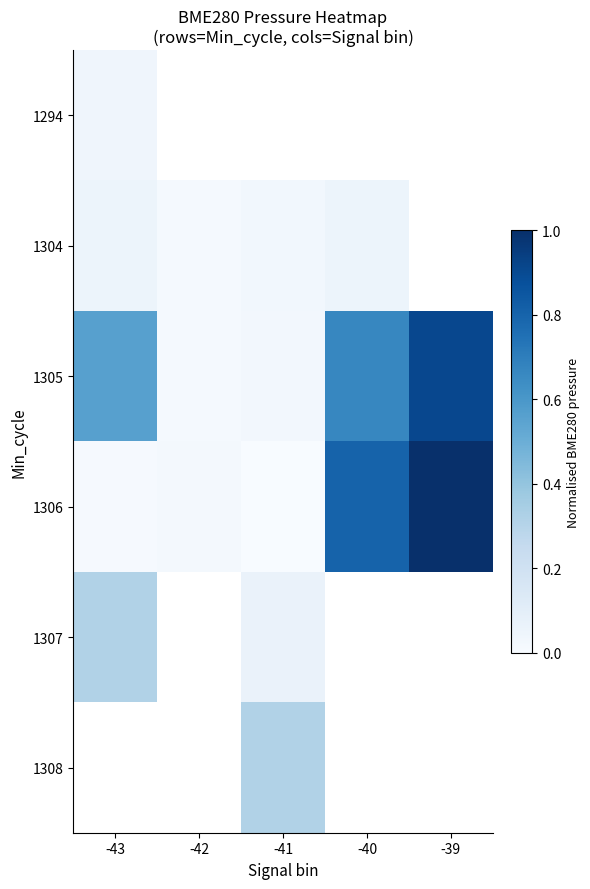

Is the value of 1294 at -39 greater than the value of 1307 at -42?

No